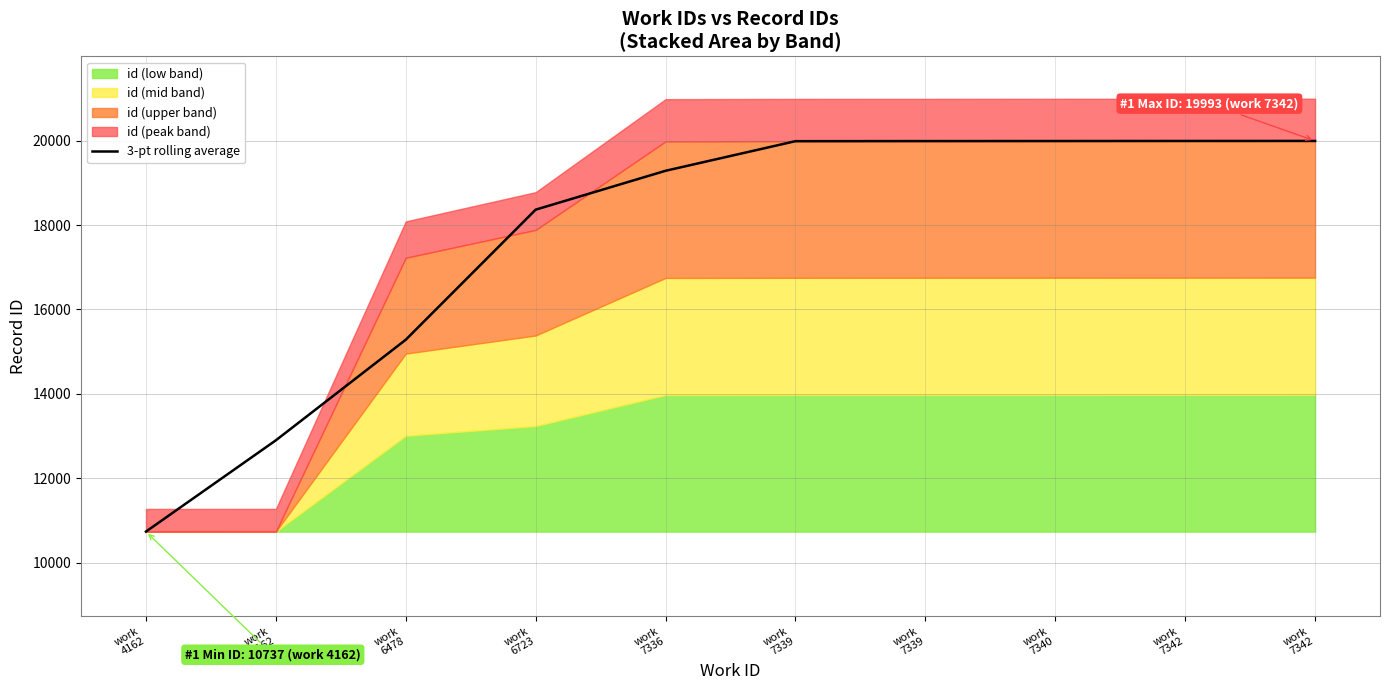

What is the smallest value displayed?

10737.5